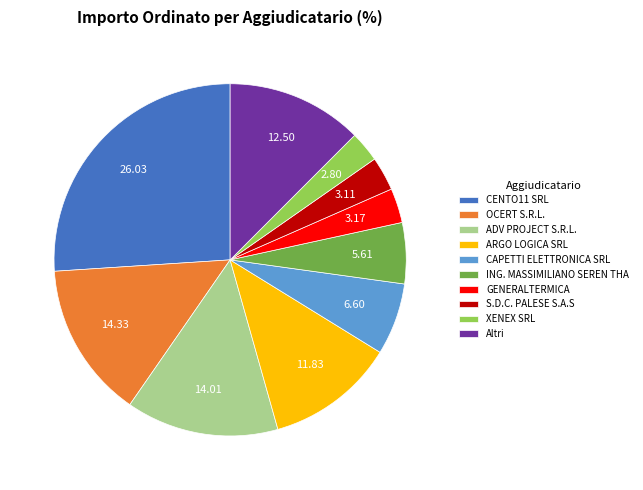

Combined, do XENEX SRL and ADV PROJECT S.R.L. account for over 50%?

No